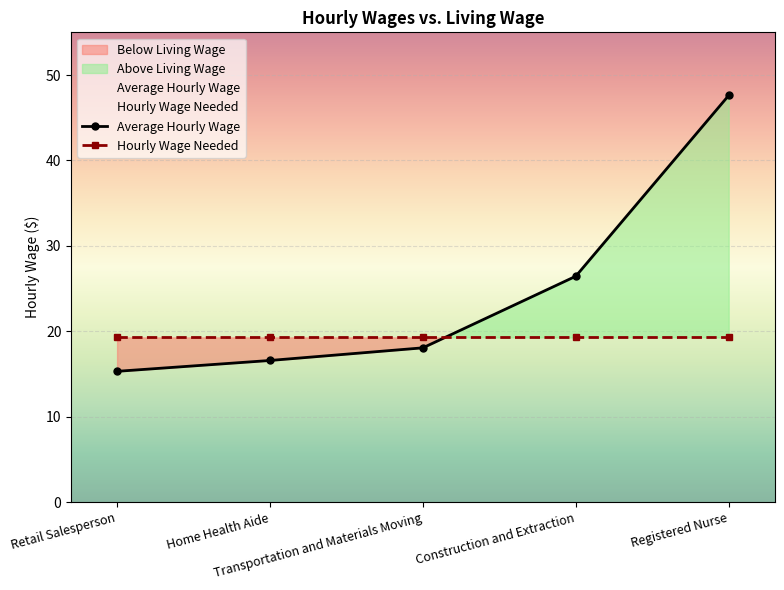

What is the change in value from Transportation and Materials Moving to Registered Nurse?

+29.5